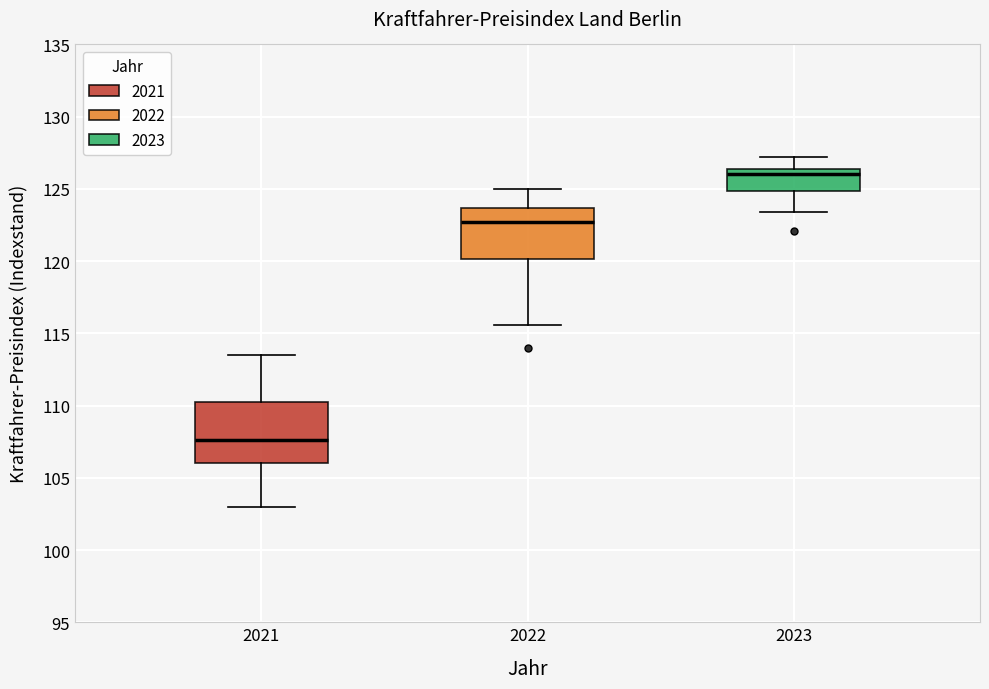

Reading left to right, read every box against the y-axis: the position of its median line, the range the box covers, and the ends of its whiskers. The values are not printed on the chart, so give them approximately, as read against the axis.

2021: median 107.5, box 106.0 to 110.0, whiskers 103.0 to 113.5
2022: median 122.5, box 120.0 to 123.5, whiskers 115.5 to 125.0
2023: median 126.0, box 125.0 to 126.5, whiskers 123.5 to 127.0